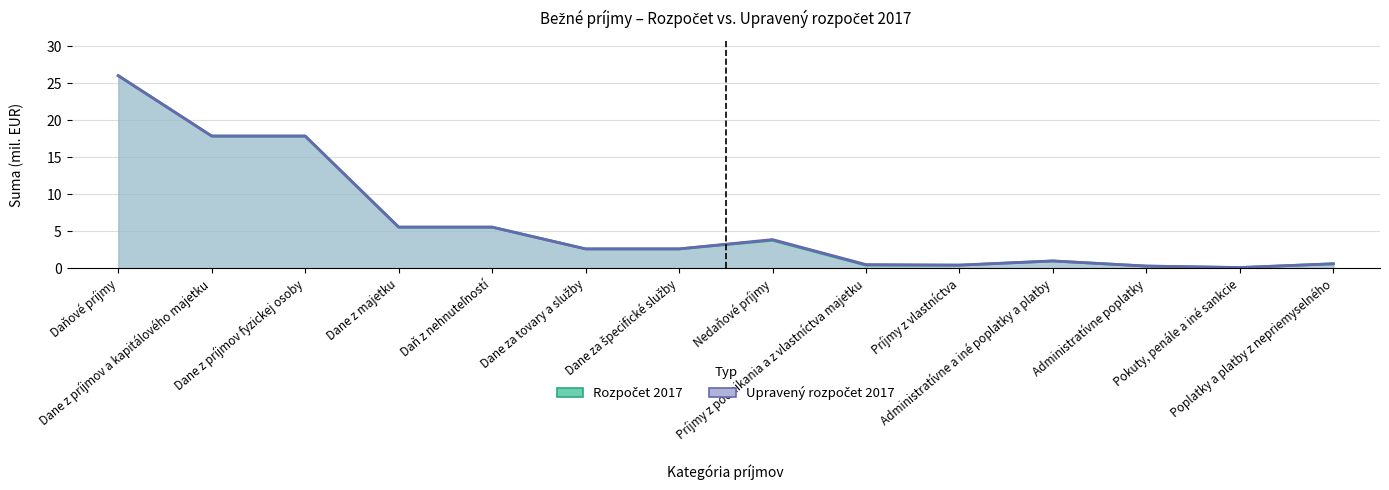

How many data points in Upravený rozpočet 2017 are above 2?

8